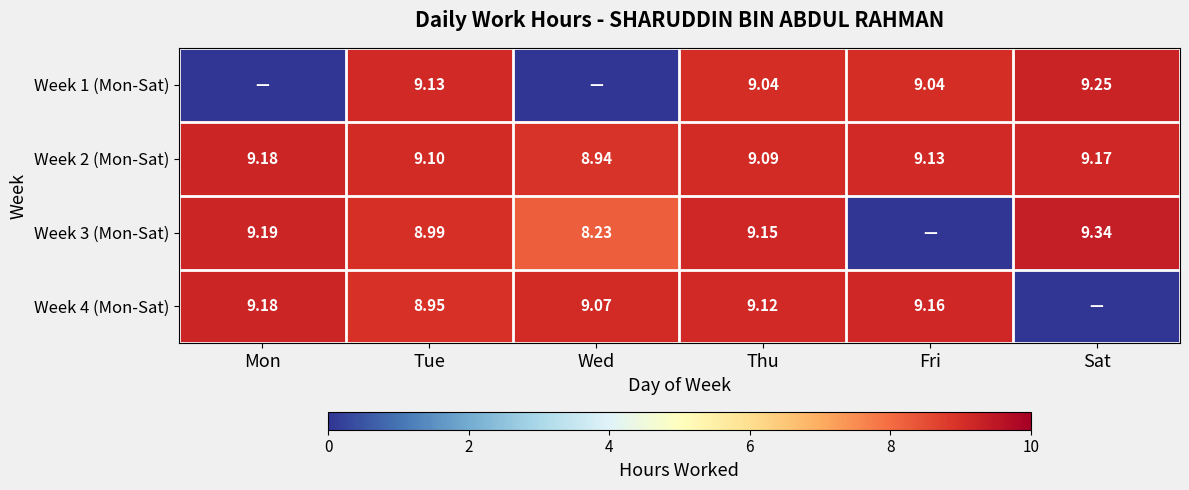

Where is Week 2 (Mon-Sat) nearest to the value 9?

Wed